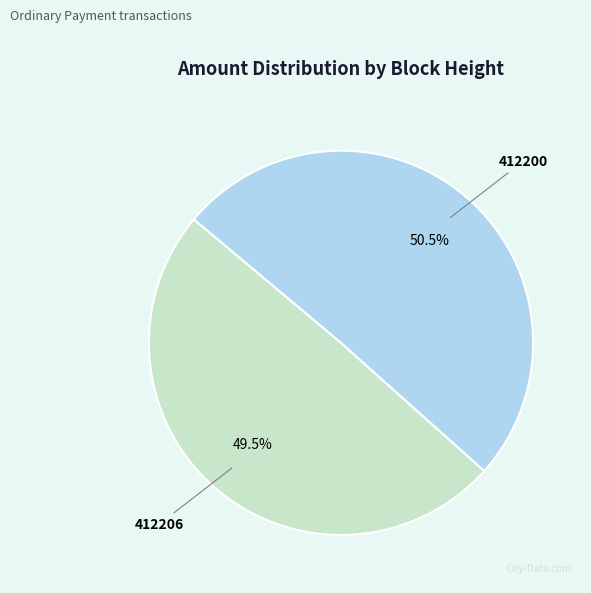

Is the sum of 412206 and 412200 greater than half?

Yes